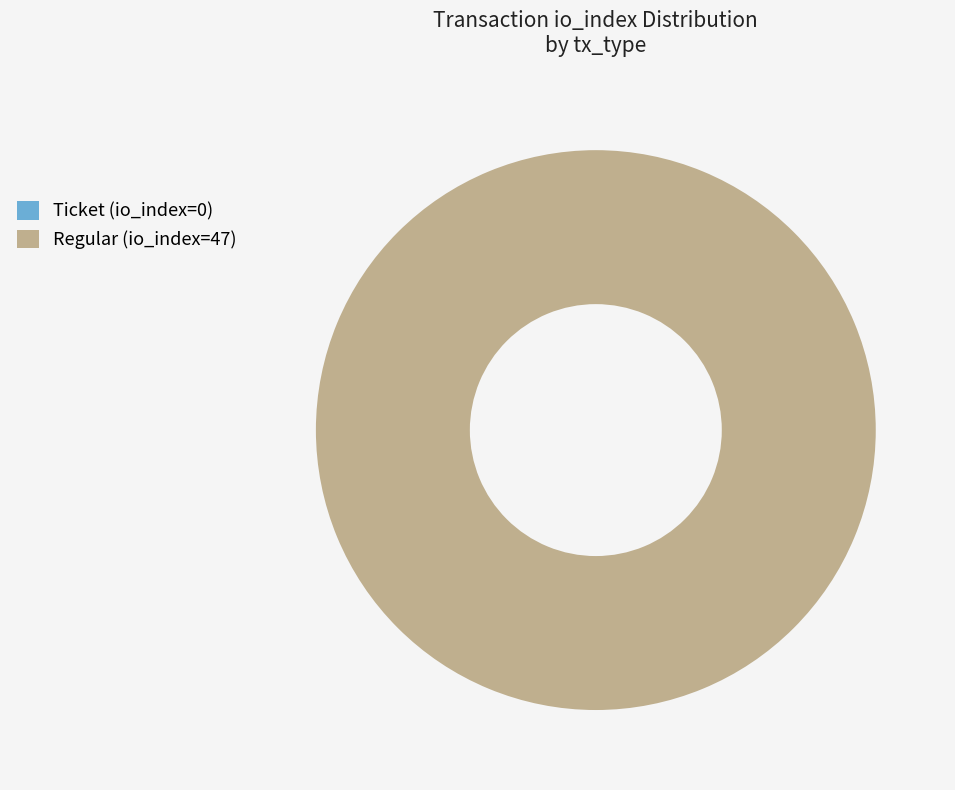

To the nearest percent, what is the difference between the Ticket (io_index=0) and Regular (io_index=47) slice percentages?

100%